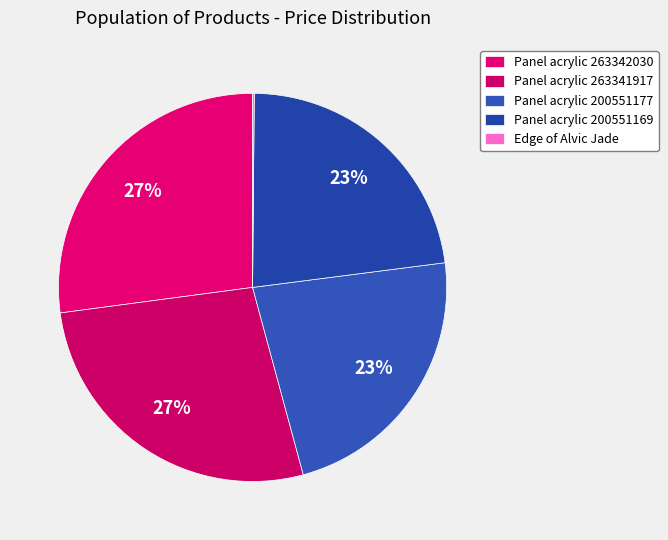

How many segments does this pie chart have?

5